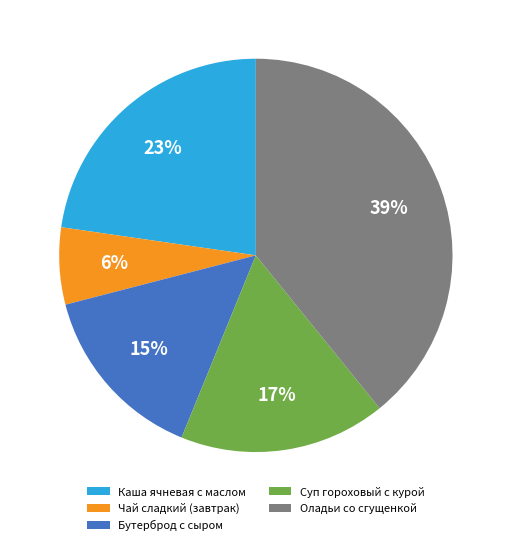

Between Суп гороховый с курой and Оладьи со сгущенкой, which is larger?

Оладьи со сгущенкой